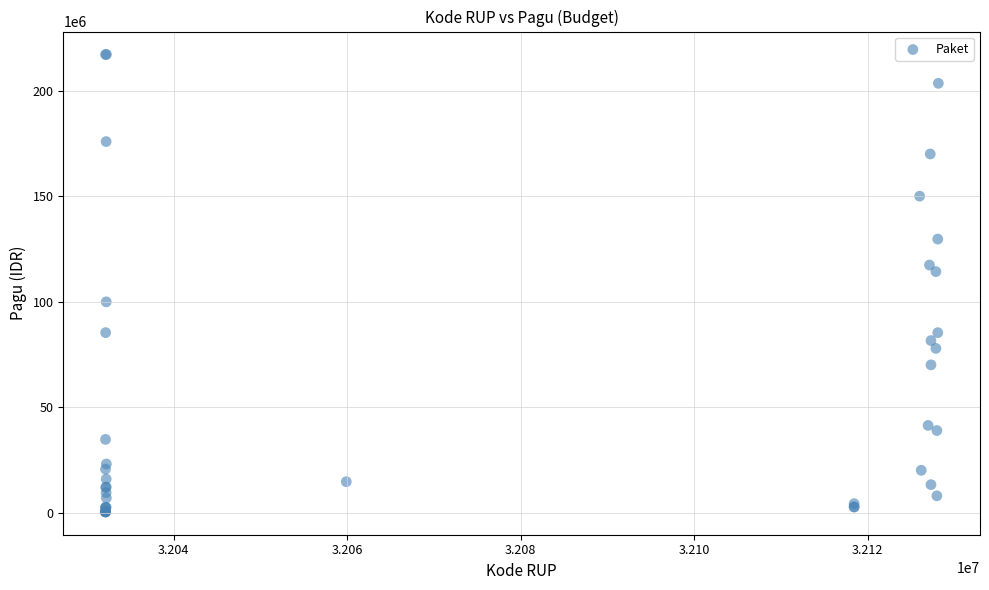

What Y value in the scatter plot is closest to 108830000?

114296000